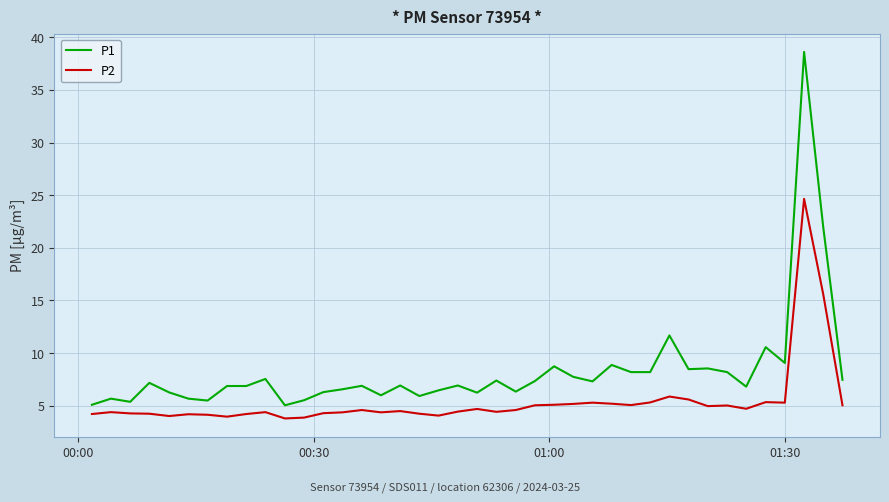

Which series has the largest total across all categories?

P1